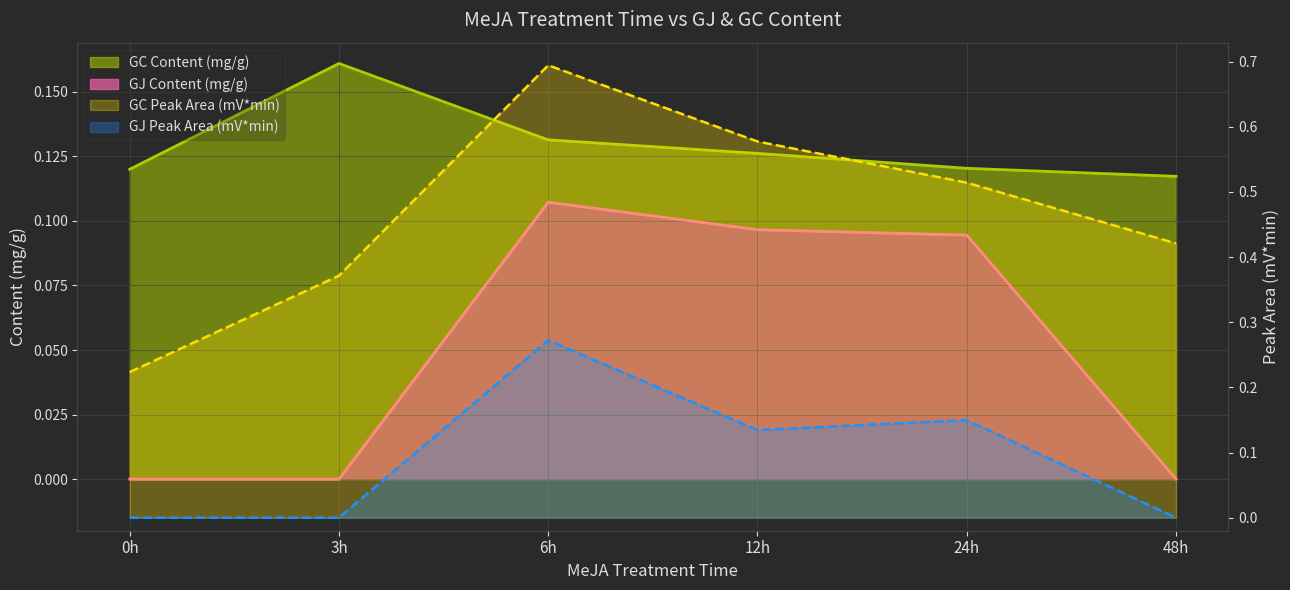

List the series in order of their peak value, highest first.

GC Peak Area, GJ Peak Area, GC Content (mg/g), GJ Content (mg/g)